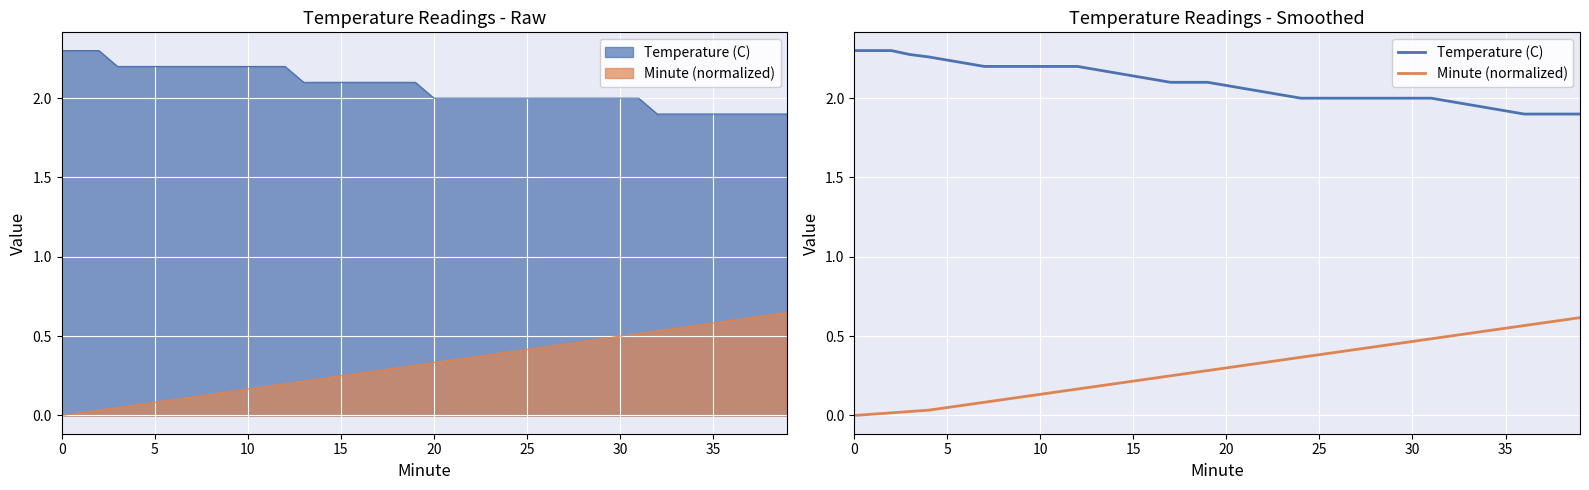

How many data points in Minute (normalized) are above 0?

39